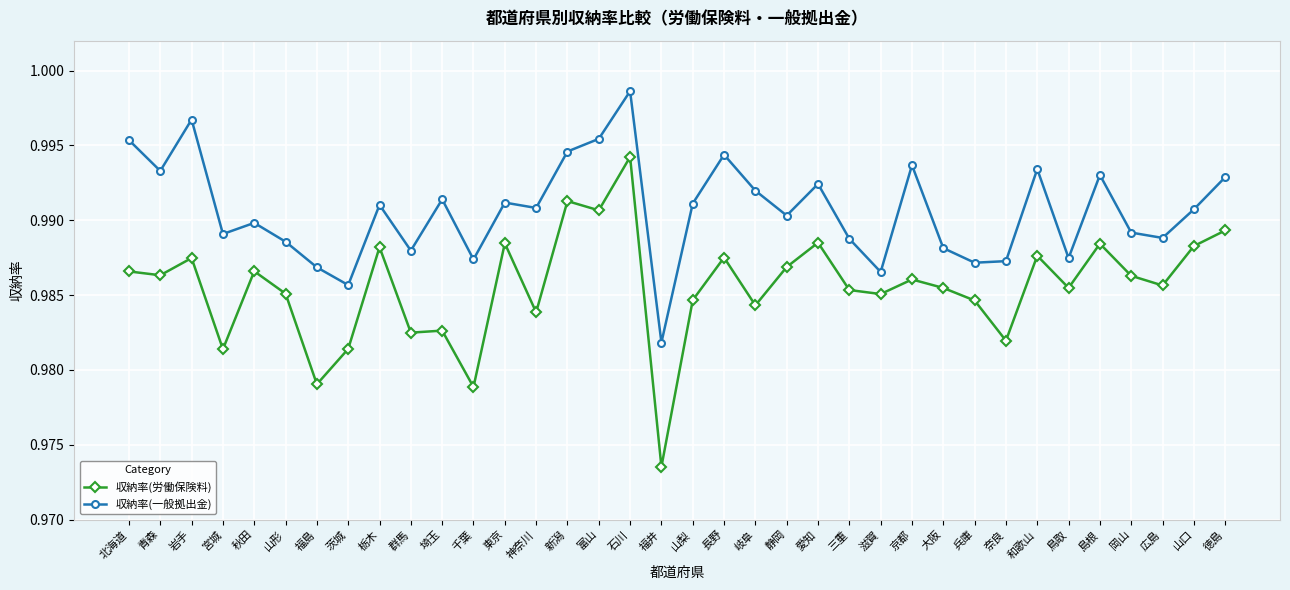

At 秋田, list the series in order from smallest to largest.

収納率(労働保険料), 収納率(一般拠出金)